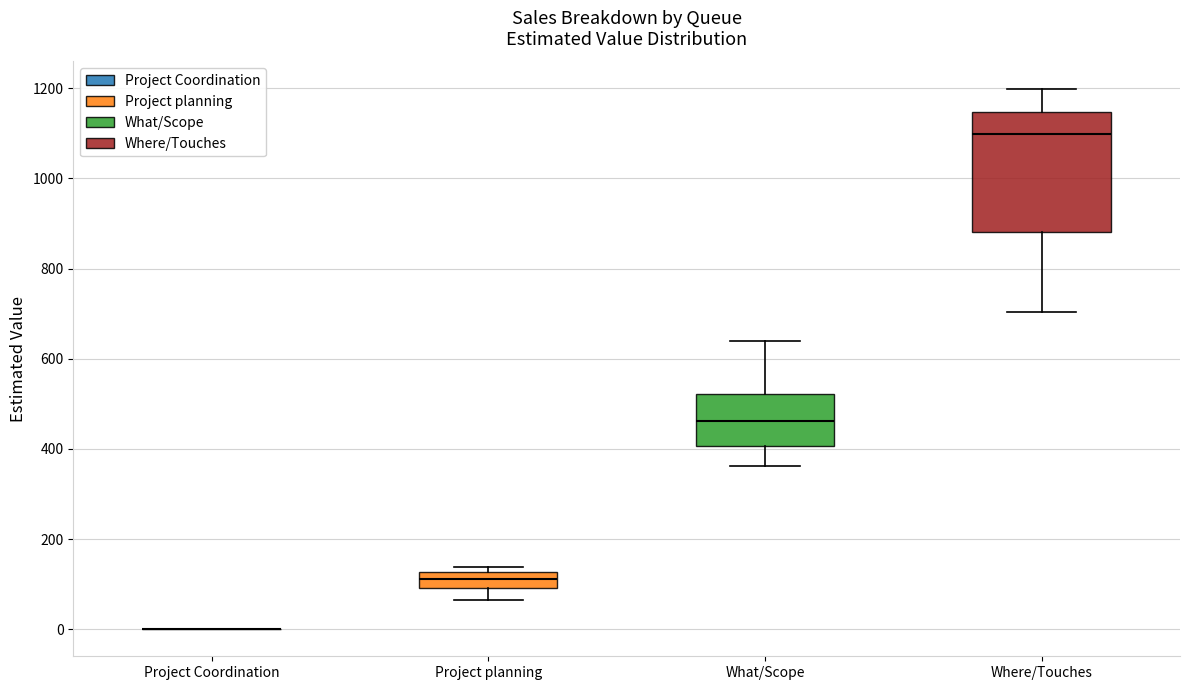

Which box is the tallest, from its lower edge to its upper edge?

Where/Touches